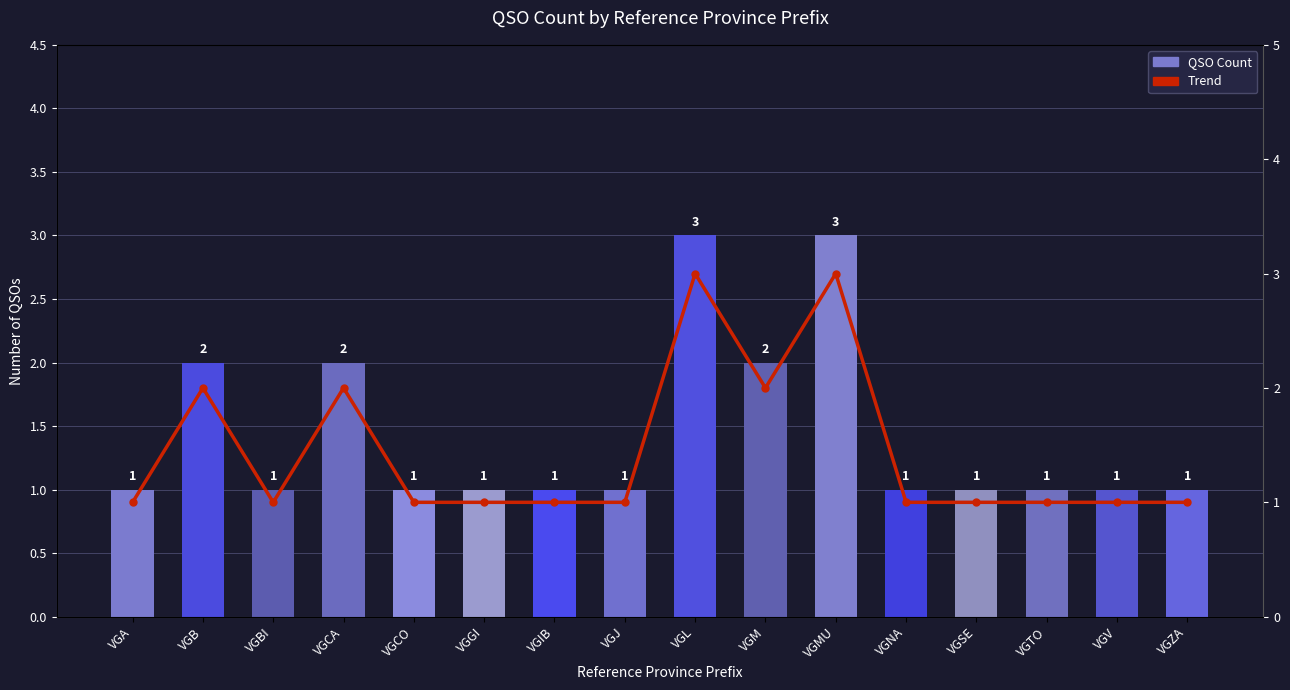

Which series changed the most between VGBI and VGMU?

QSO Count